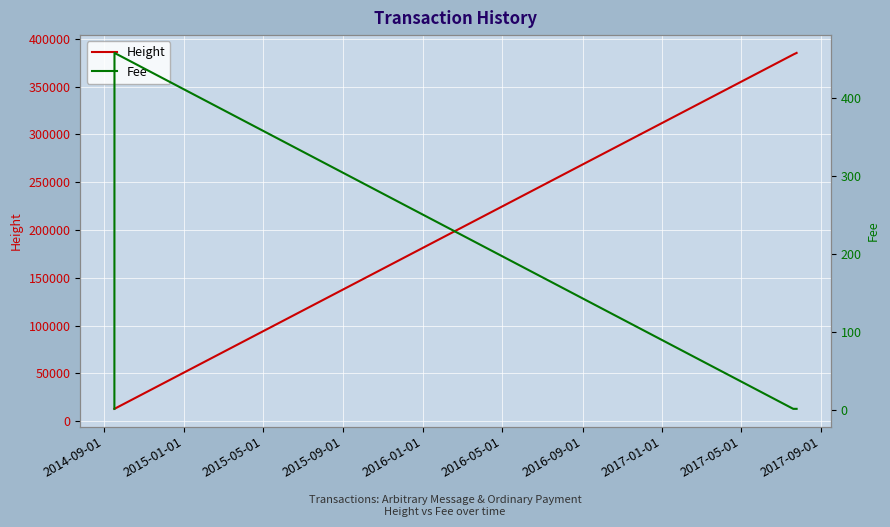

Between 2014-09-01 and 2017-01-01, which series saw the biggest shift?

Height